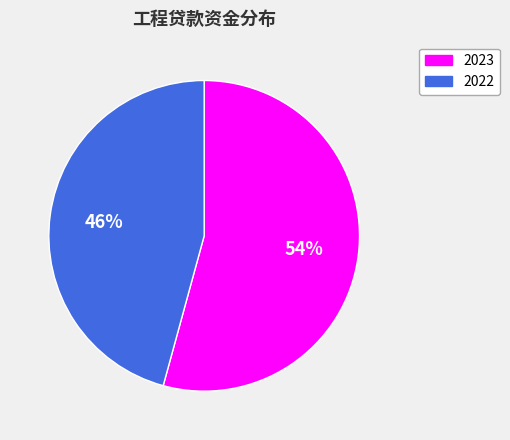

To the nearest percent, what percentage of the pie is 2022?

46%